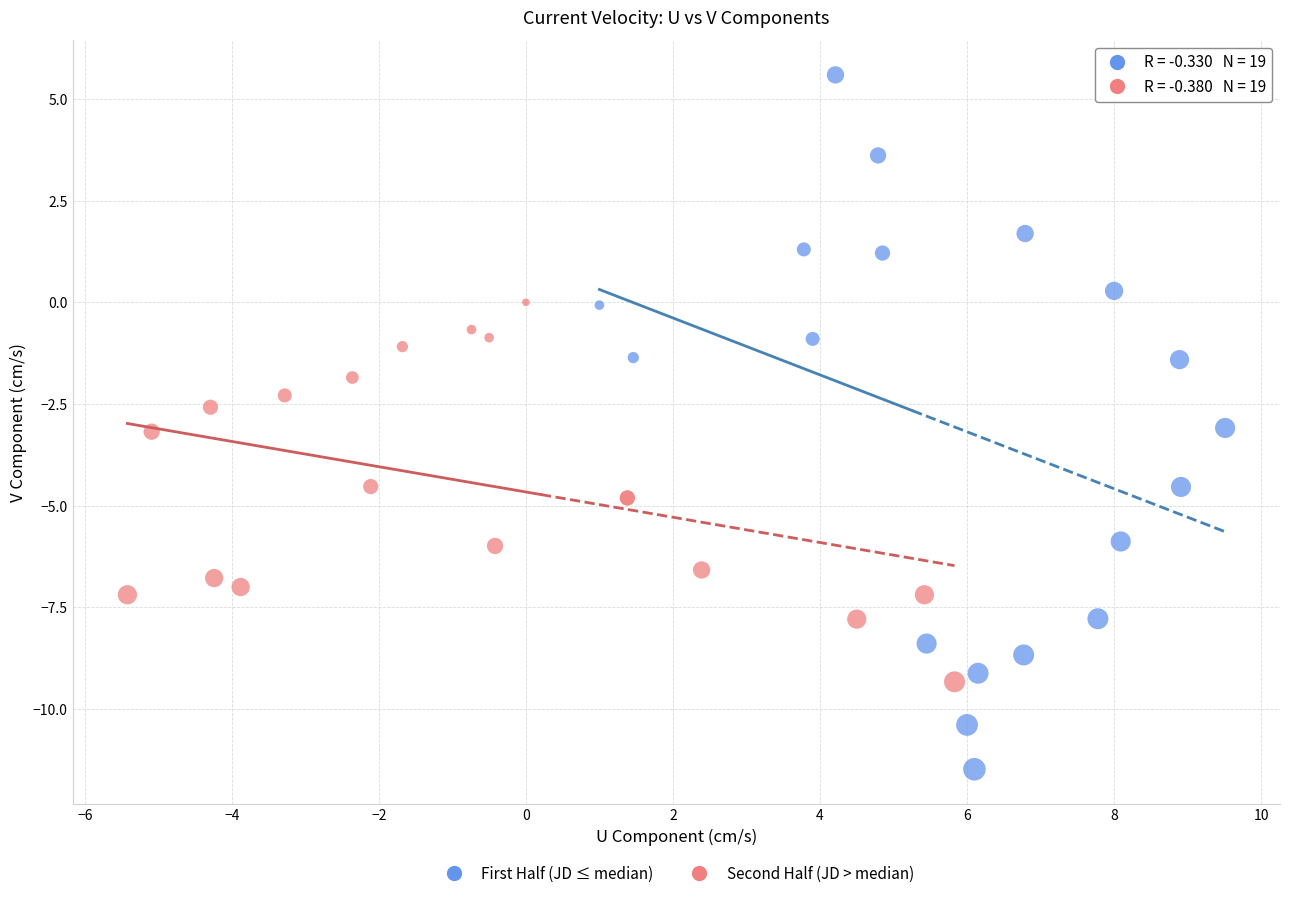

Which series contains the highest Y value?

First Half (JD ≤ median)